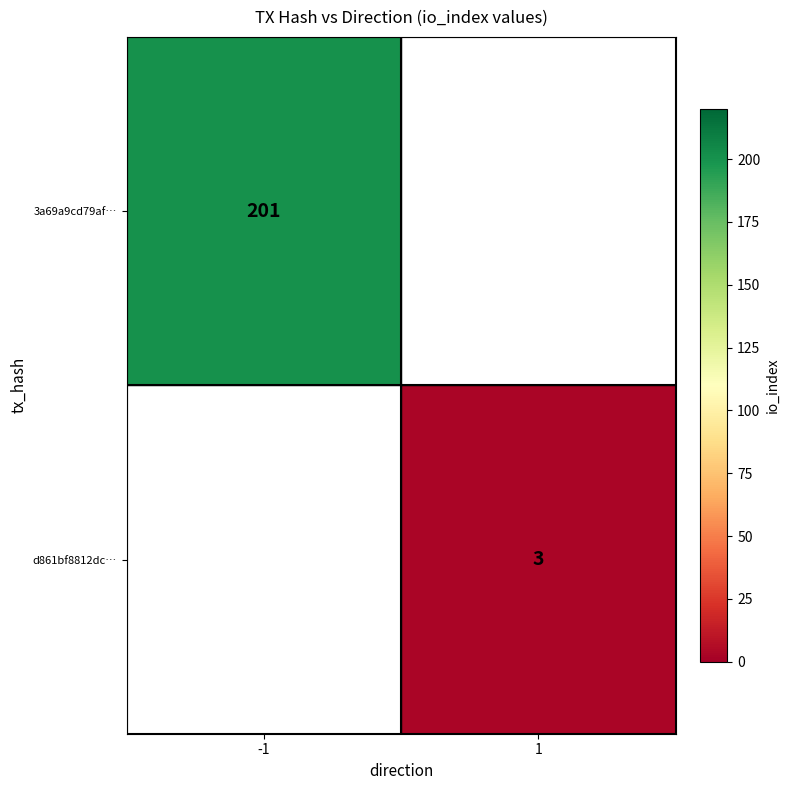

Is the value of 3a69a9cd79af… at -1 greater than the value of d861bf8812dc… at 1?

Yes